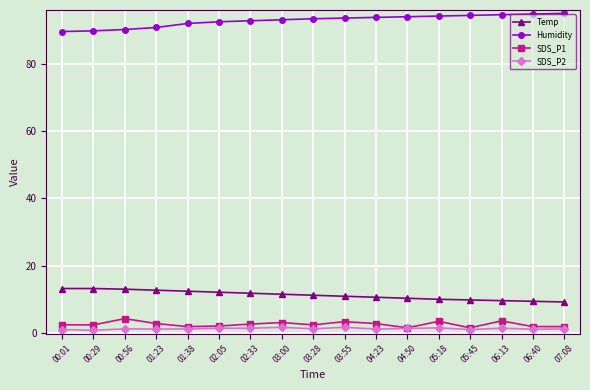

True or false: SDS_P2 and Temp intersect in this chart.

False